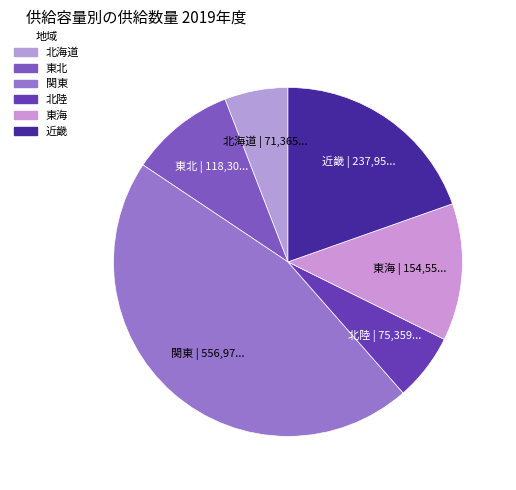

True or false: 関東 accounts for 46% of the total.

True